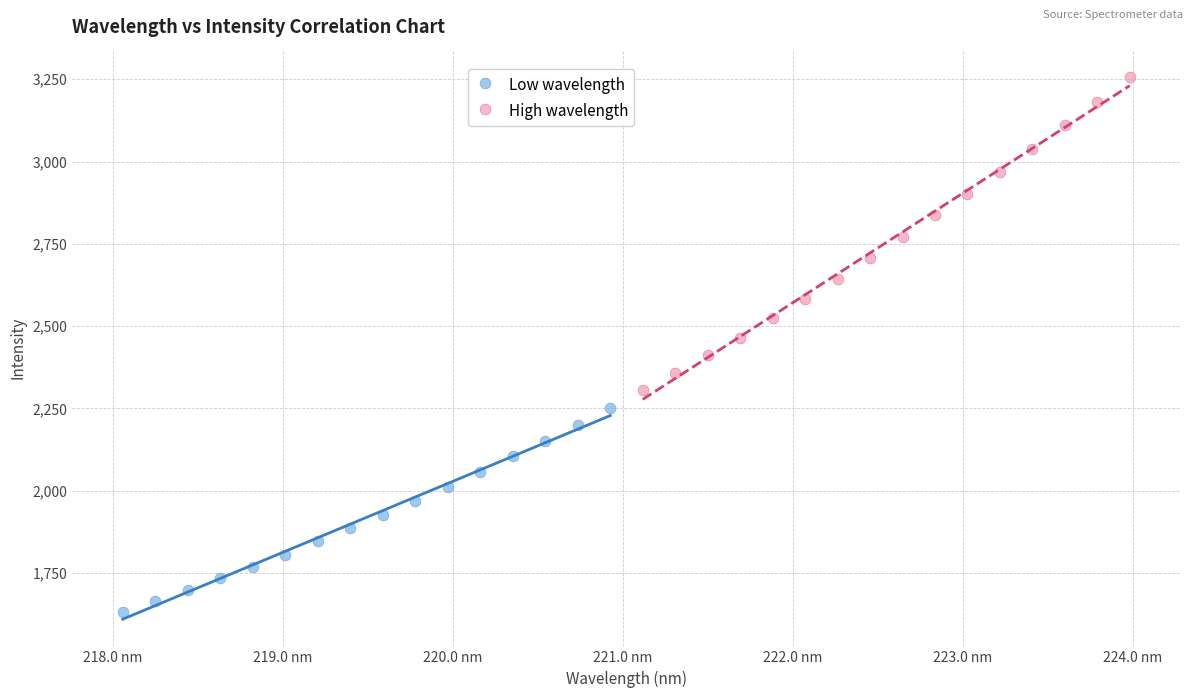

Which series has the widest spread of Y values?

High wavelength